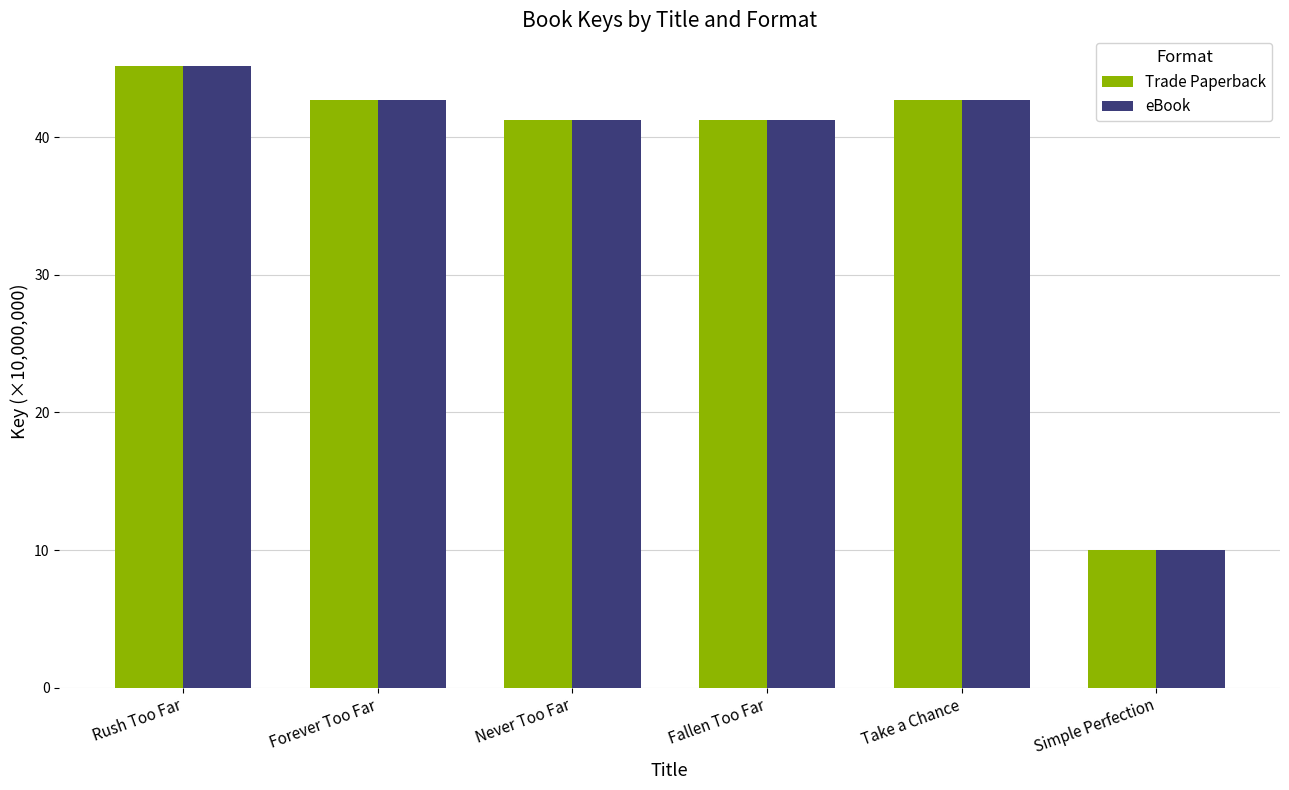

True or false: Trade Paperback has a value of 63.1 at Rush Too Far.

False